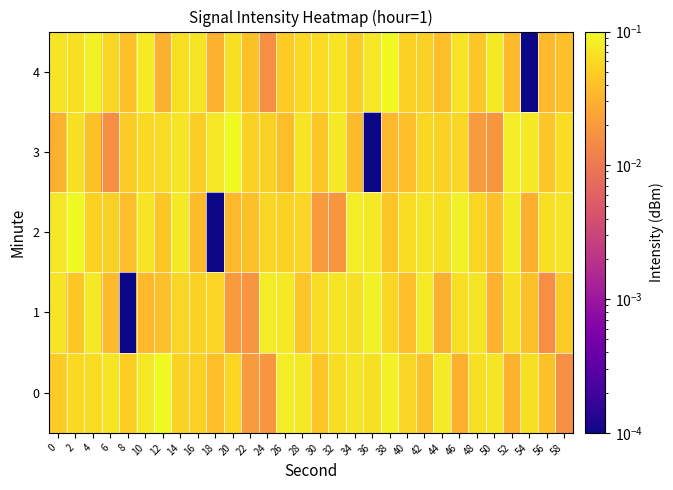

Reading left to right, transcribe all the data shown in this chart.

0: 0=0.0	2=0.1	4=0.1	6=0.1	8=0.1	10=0.1	12=0.1	14=0.1	16=0.1	18=0.0	20=0.1	22=0.0	24=0.0	26=0.1	28=0.1	30=0.0	32=0.1	34=0.1	36=0.1	38=0.1	40=0.1	42=0.0	44=0.1	46=0.0	48=0.1	50=0.1	52=0.0	54=0.1	56=0.0	58=0.0
1: 0=0.1	2=0.0	4=0.1	6=0.0	8=0.0	10=0.0	12=0.0	14=0.1	16=0.1	18=0.1	20=0.0	22=0.0	24=0.1	26=0.1	28=0.0	30=0.1	32=0.1	34=0.1	36=0.1	38=0.1	40=0.0	42=0.1	44=0.0	46=0.1	48=0.1	50=0.0	52=0.1	54=0.0	56=0.0	58=0.0
2: 0=0.1	2=0.1	4=0.1	6=0.1	8=0.0	10=0.1	12=0.0	14=0.1	16=0.0	18=0.0	20=0.0	22=0.0	24=0.1	26=0.1	28=0.1	30=0.0	32=0.0	34=0.1	36=0.1	38=0.0	40=0.1	42=0.1	44=0.1	46=0.1	48=0.1	50=0.0	52=0.1	54=0.0	56=0.1	58=0.1
3: 0=0.0	2=0.1	4=0.0	6=0.0	8=0.0	10=0.1	12=0.1	14=0.1	16=0.1	18=0.1	20=0.1	22=0.1	24=0.1	26=0.0	28=0.1	30=0.0	32=0.1	34=0.0	36=0.0	38=0.0	40=0.0	42=0.1	44=0.1	46=0.1	48=0.0	50=0.0	52=0.1	54=0.1	56=0.0	58=0.1
4: 0=0.1	2=0.1	4=0.1	6=0.1	8=0.0	10=0.1	12=0.0	14=0.1	16=0.1	18=0.0	20=0.1	22=0.0	24=0.0	26=0.0	28=0.1	30=0.1	32=0.1	34=0.1	36=0.1	38=0.1	40=0.1	42=0.1	44=0.0	46=0.1	48=0.0	50=0.1	52=0.0	54=0.0	56=0.0	58=0.0